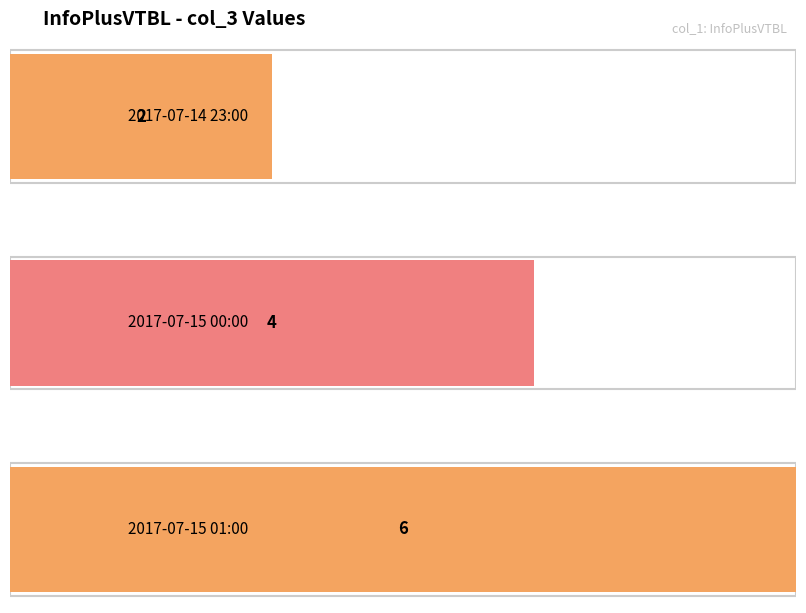

What is the greatest value displayed?

6